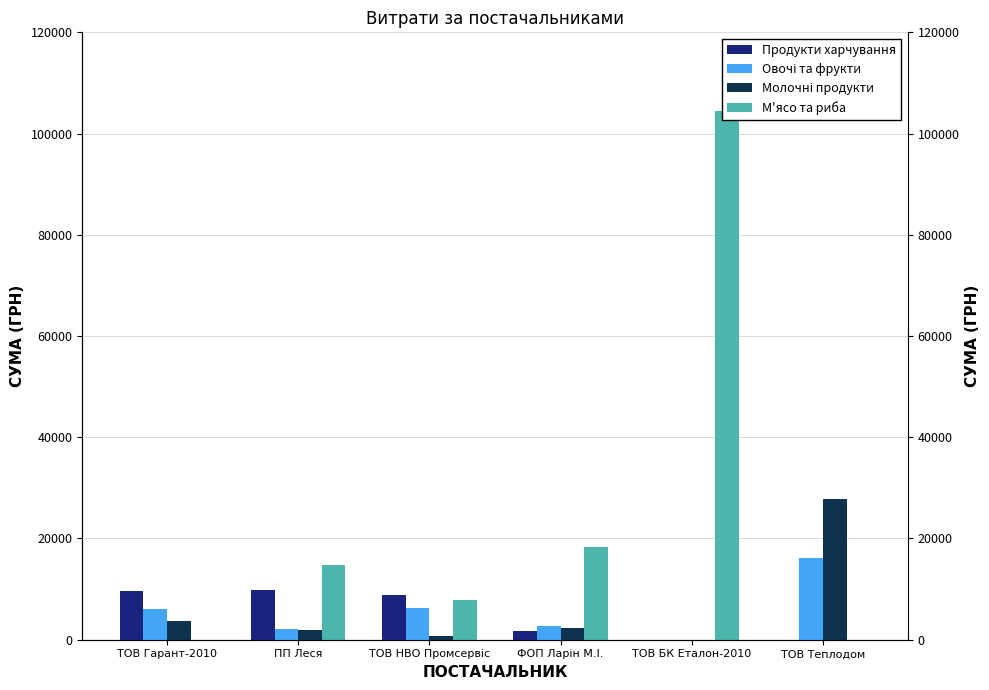

What is the difference between the second highest and minimum values in the Молочні продукти series?

3780.0